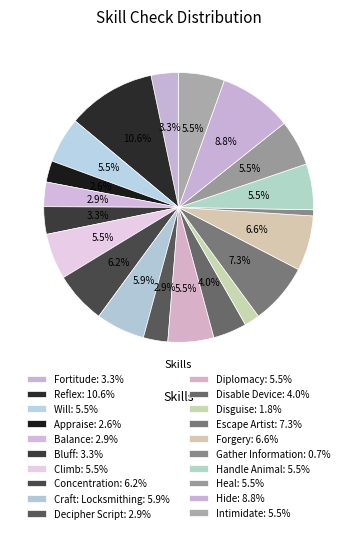

What is the ratio of the value at Disable Device to the value at Gather Information?

5.5